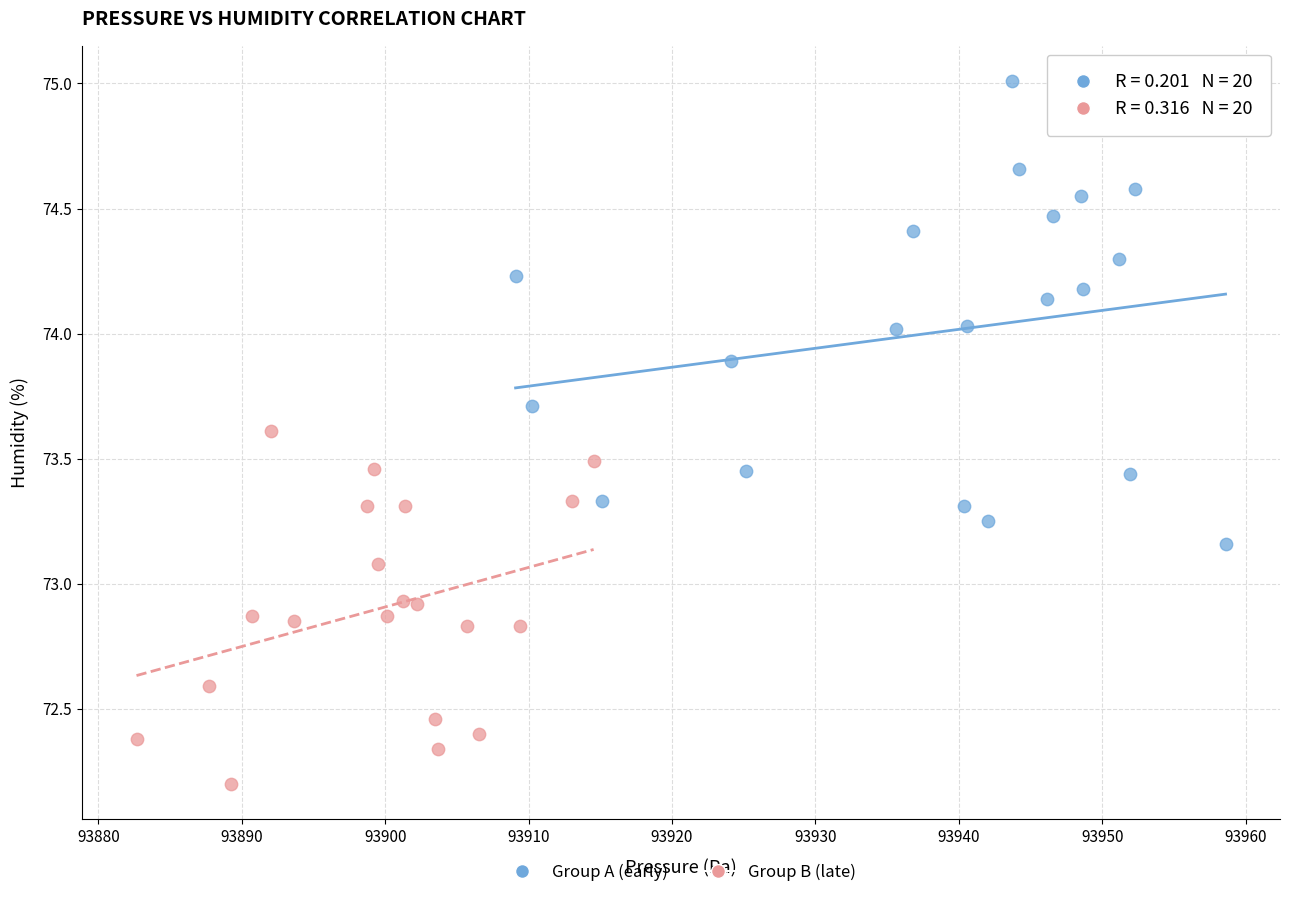

Which series contains the lowest Y value?

Group B (late)